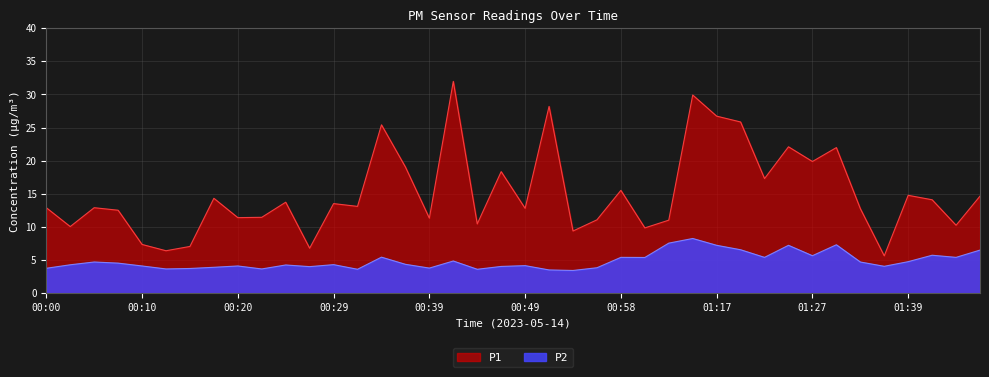

How many data points in P1 are less than 13?

20